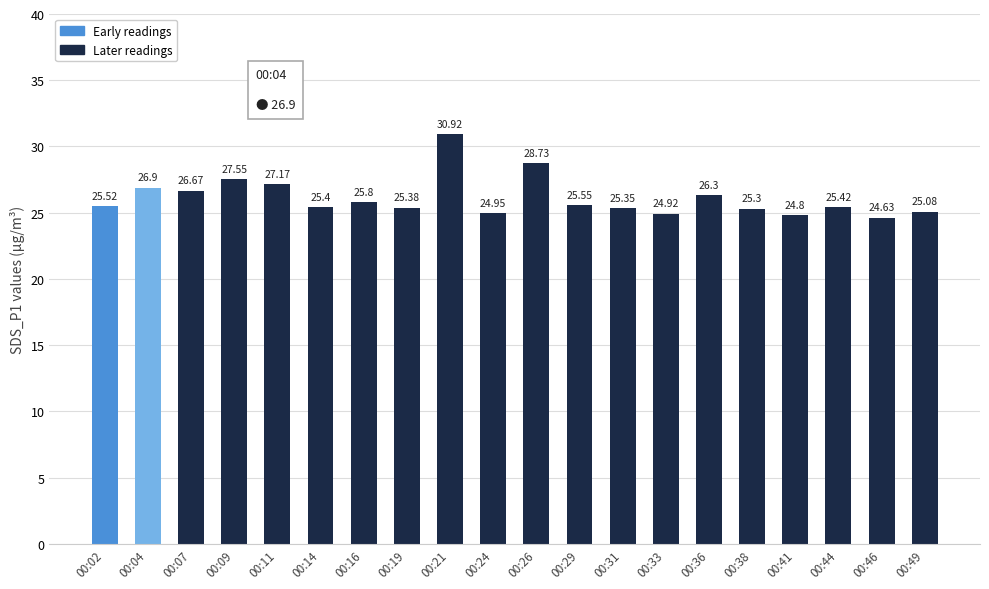

Approximately how many times larger is the value at 00:49 compared to 00:41?

1.0